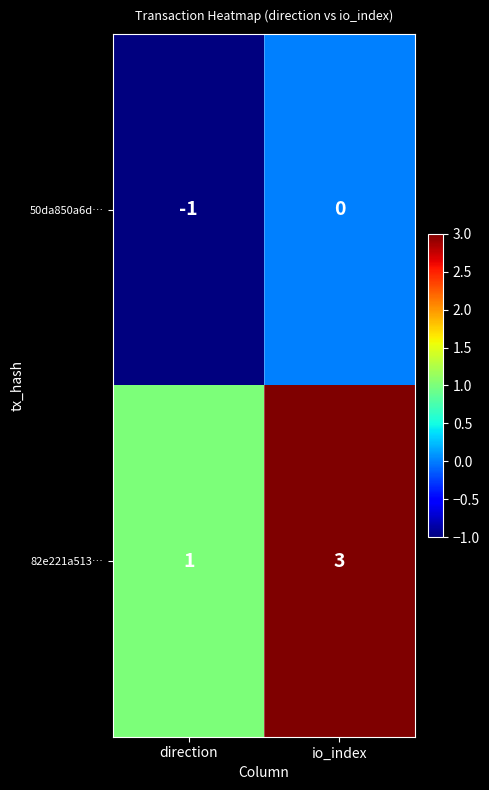

What is the sum of the 82e221a513… values at io_index and direction?

4